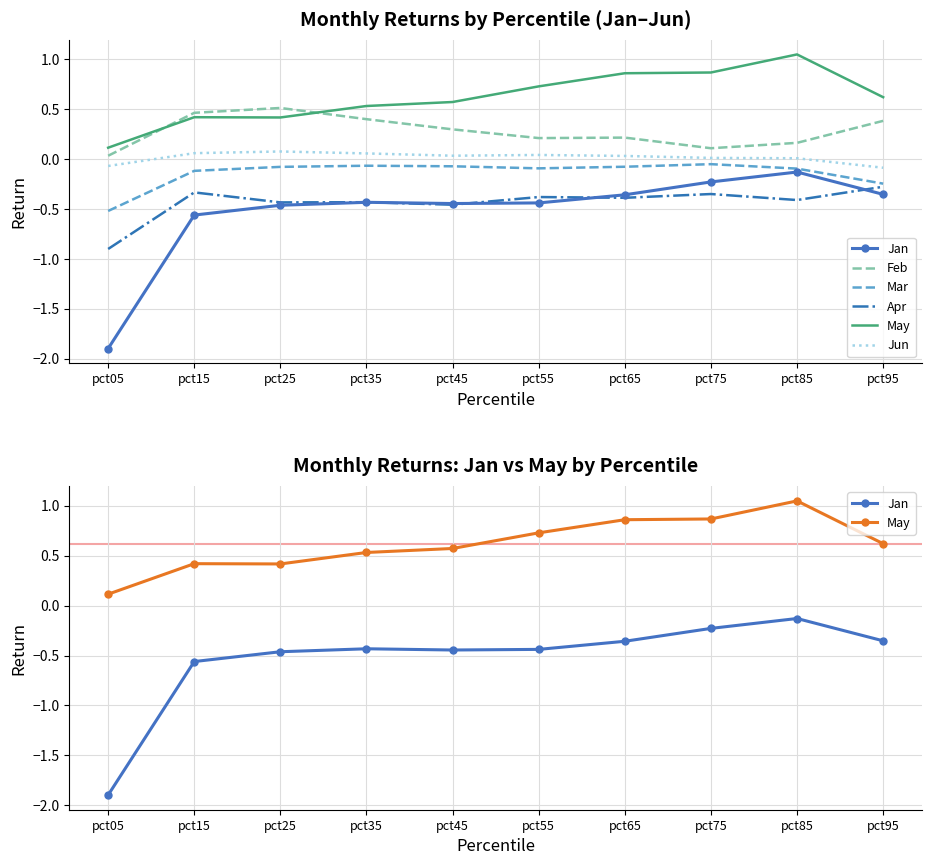

What is the highest value of the May series?

1.0